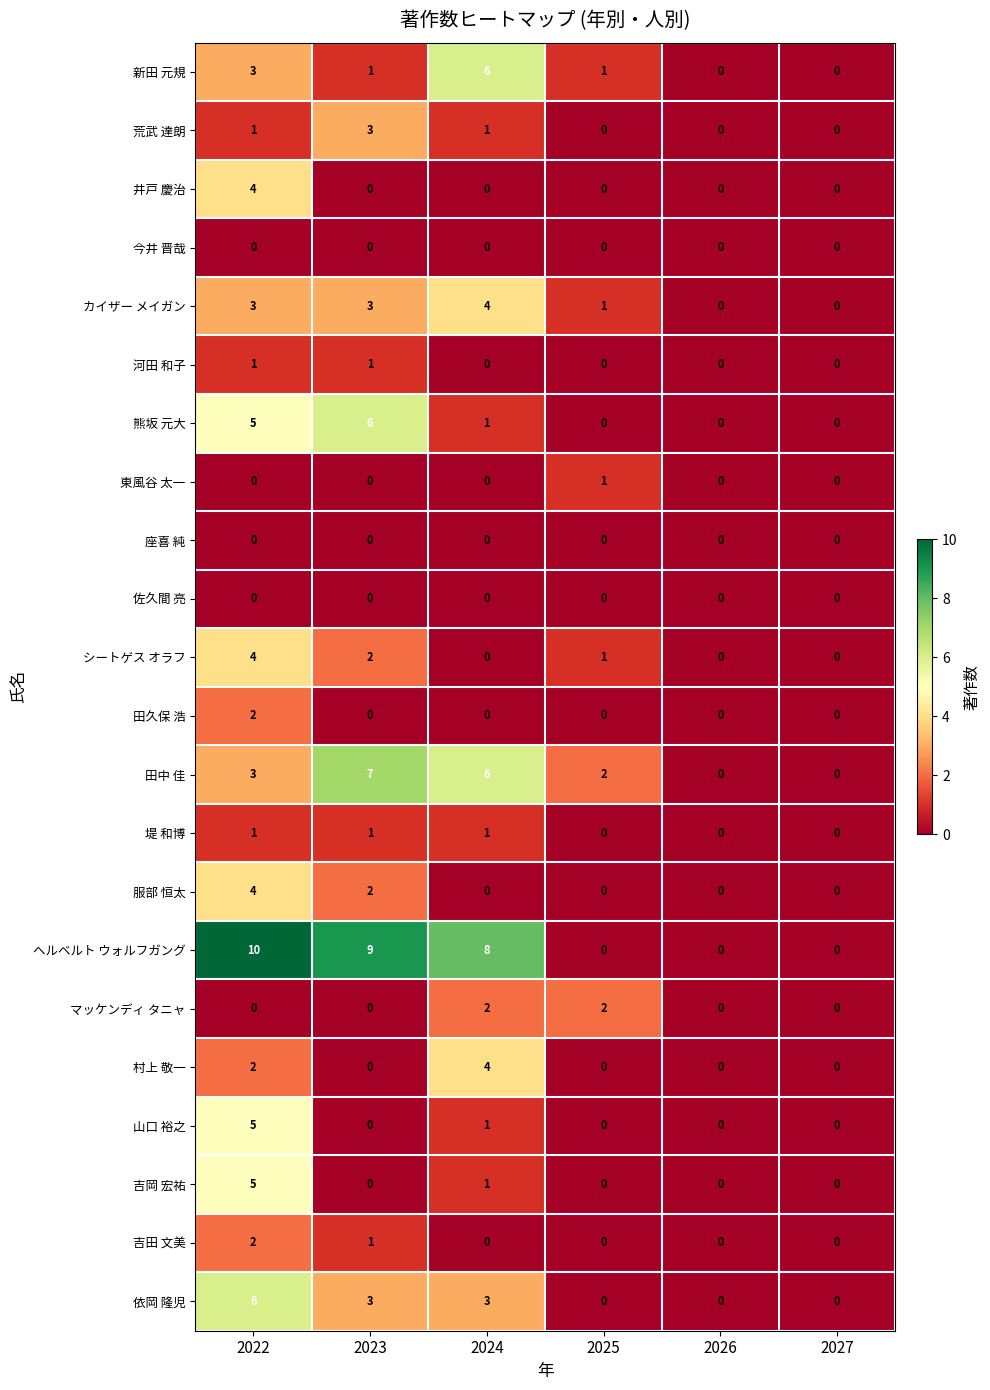

What is the sum of all 新田 元規 values?

11